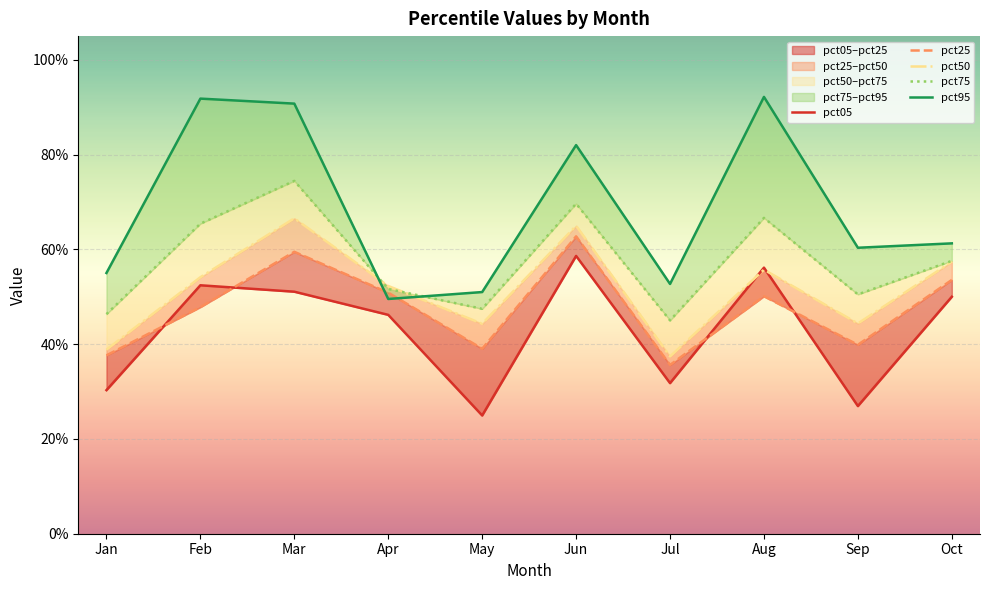

At which category is the sum across all series the highest?

Mar